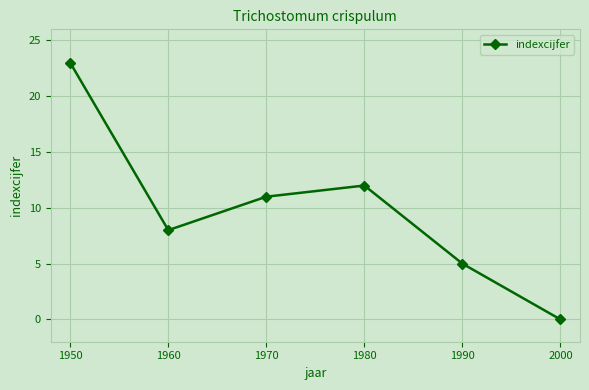

What is the ratio of the value at 1980 to the value at 1990?

2.4